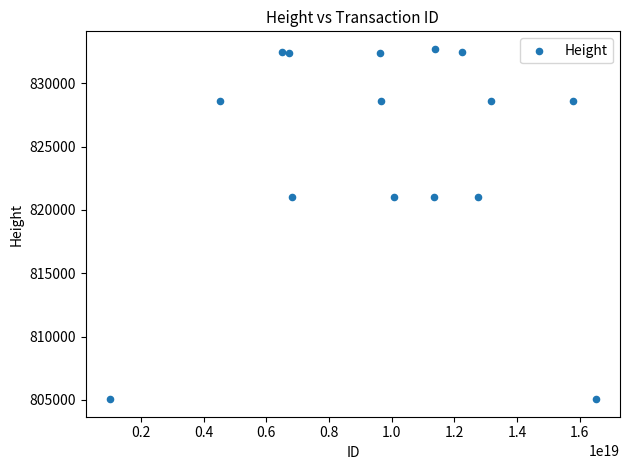

What is the range of X values (max minus min)?

15503372472305846272